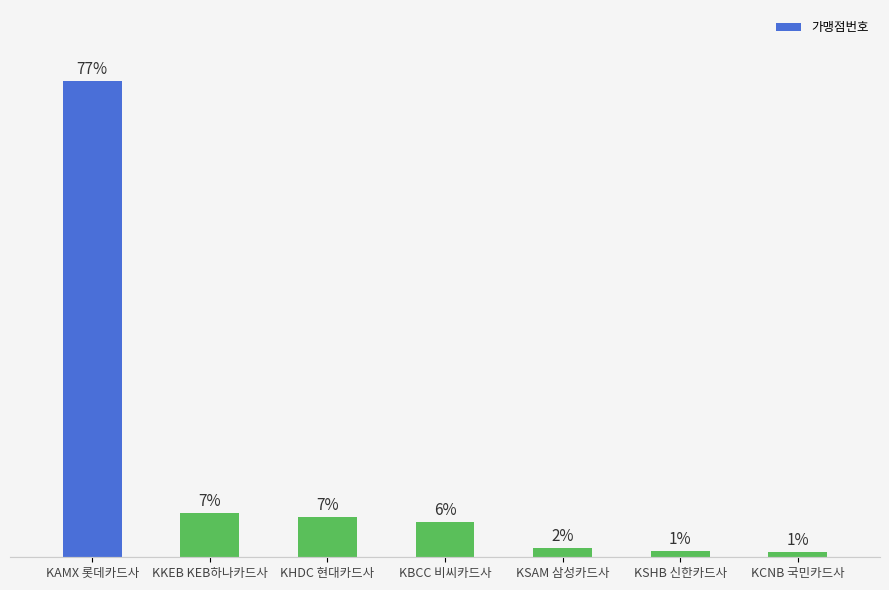

Does the chart contain any negative values?

No